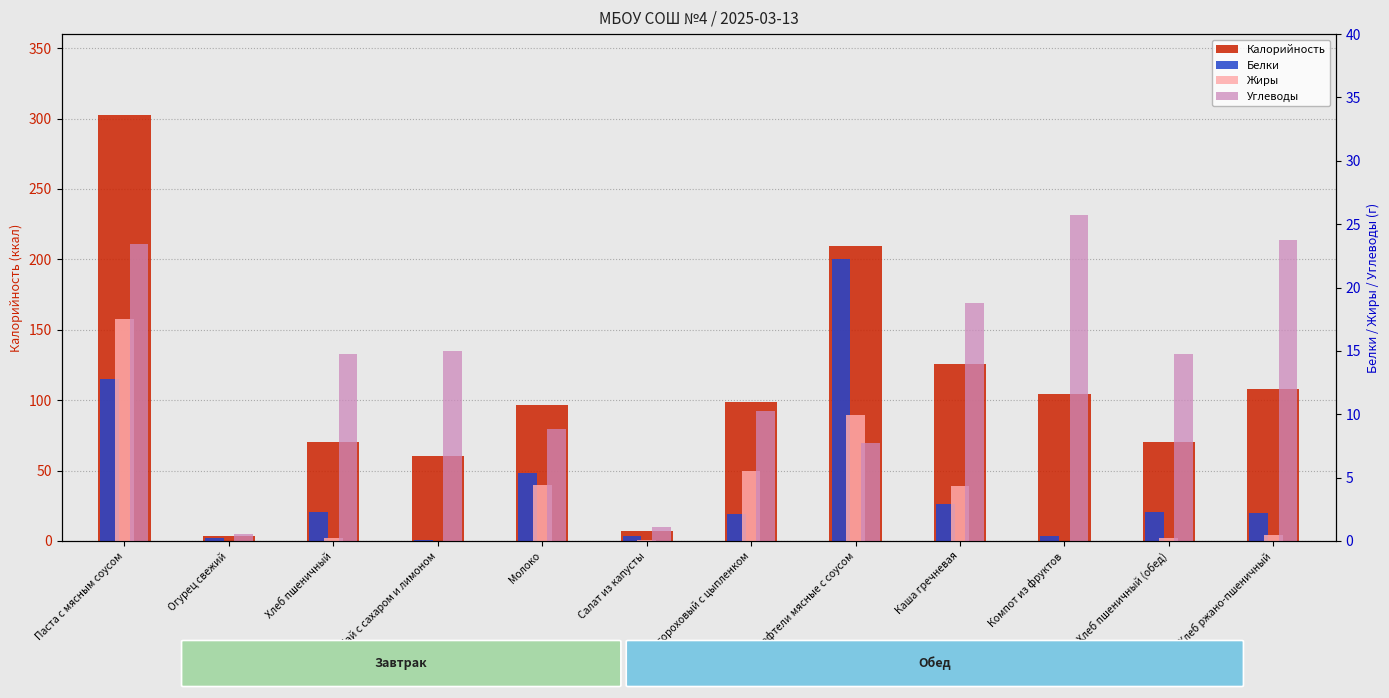

Is the value of Углеводы at Суп гороховый с цыпленком greater than the value of Жиры at Молоко?

Yes